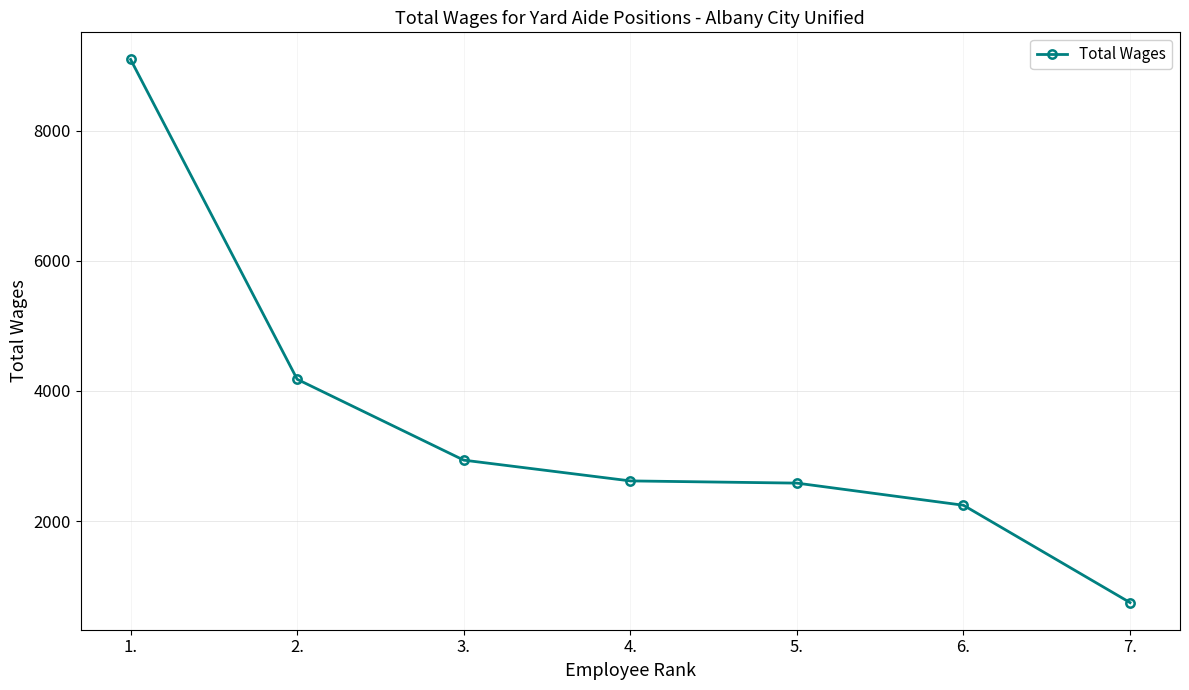

The chart shows a value of 2937 at 3.. True or false?

True